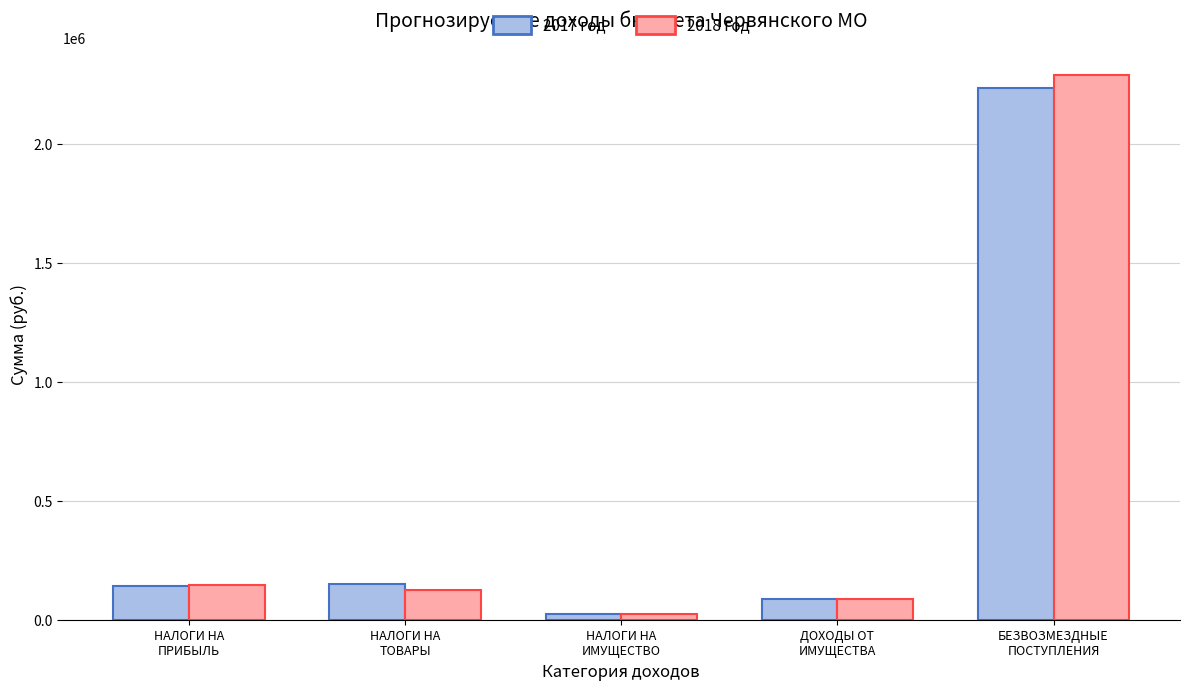

Reading left to right, transcribe all the data shown in this chart.

2017 год: 140000	150800	24000	89000	2232900
2018 год: 145000	125000	24000	89000	2289400